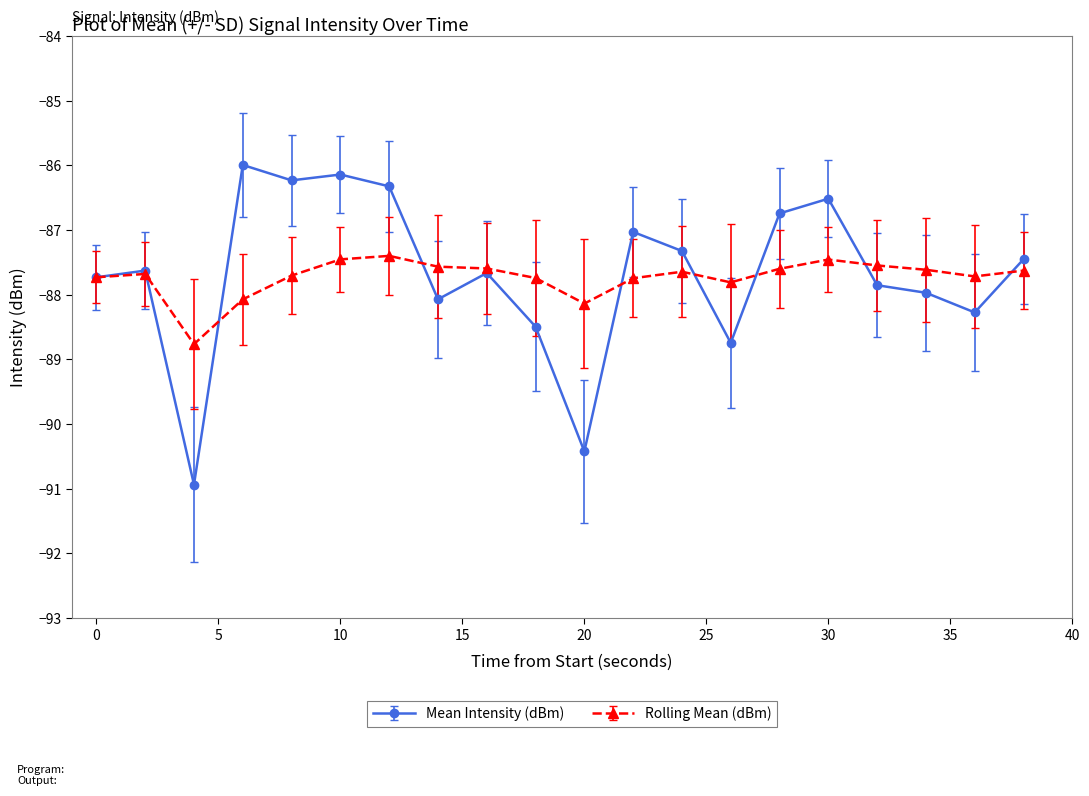

Does the chart have visible grid lines?

No